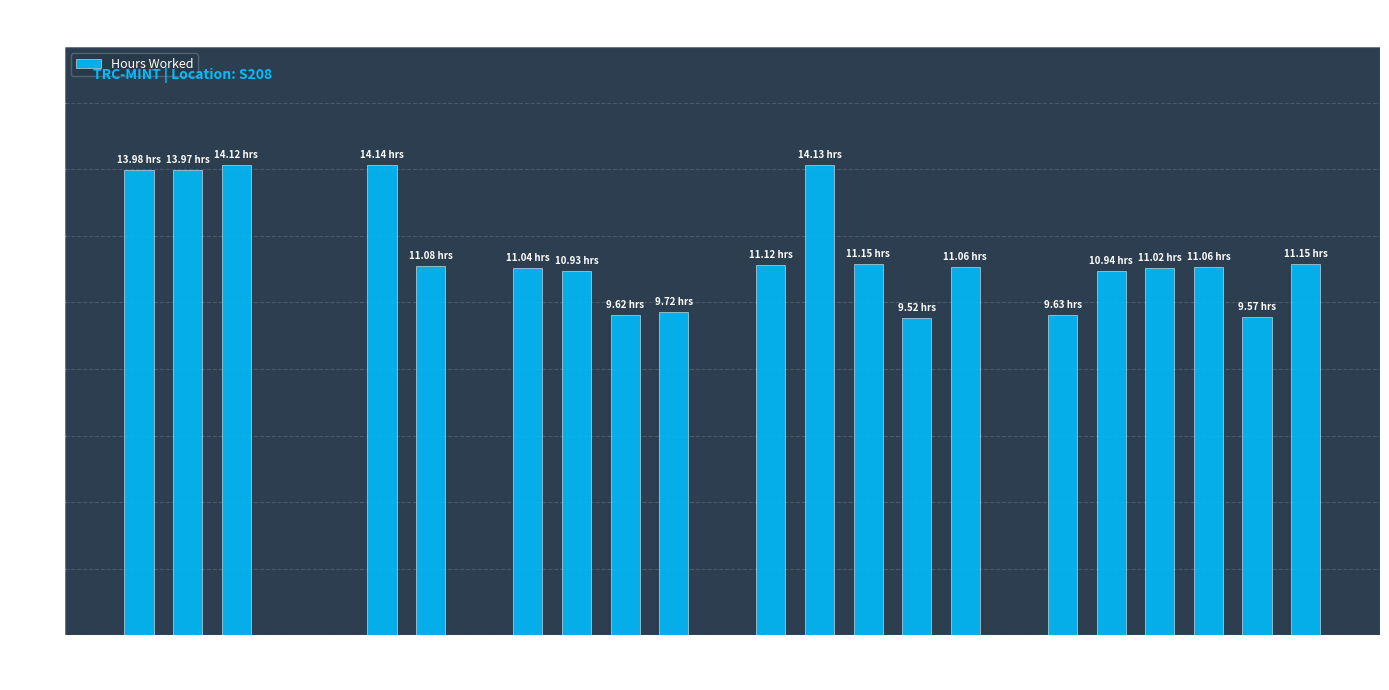

What is the ratio of the value at 24-Sun to the value at 10-Sun?

1.1